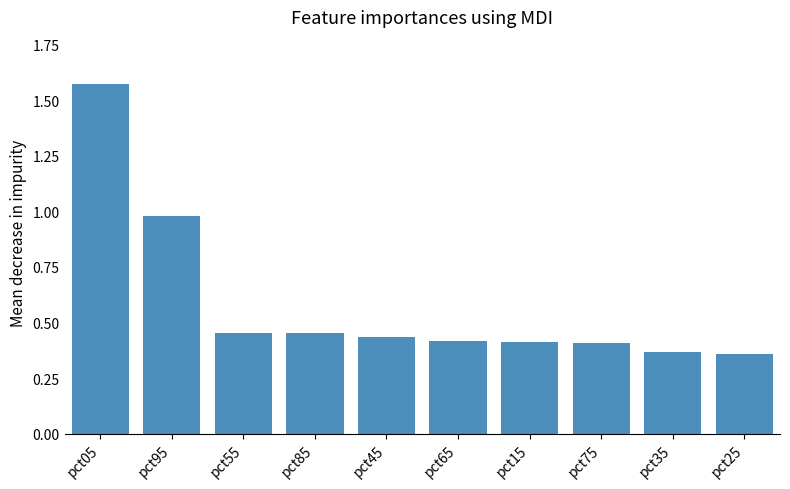

Which category has the highest value across all series?

pct05